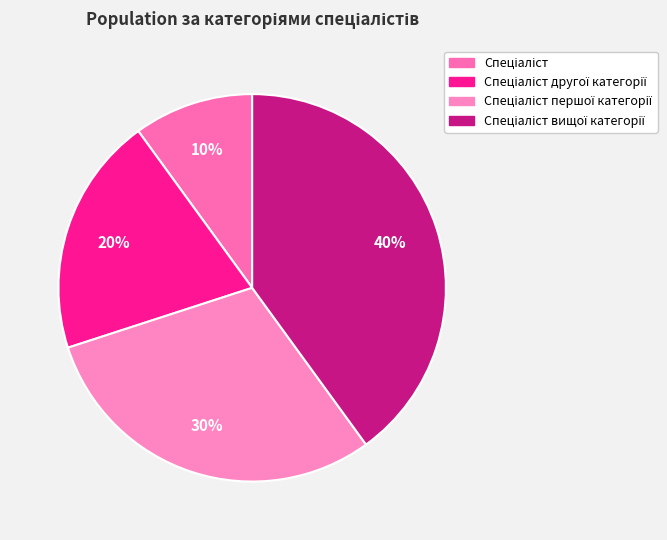

Count the number of slices in the pie.

4